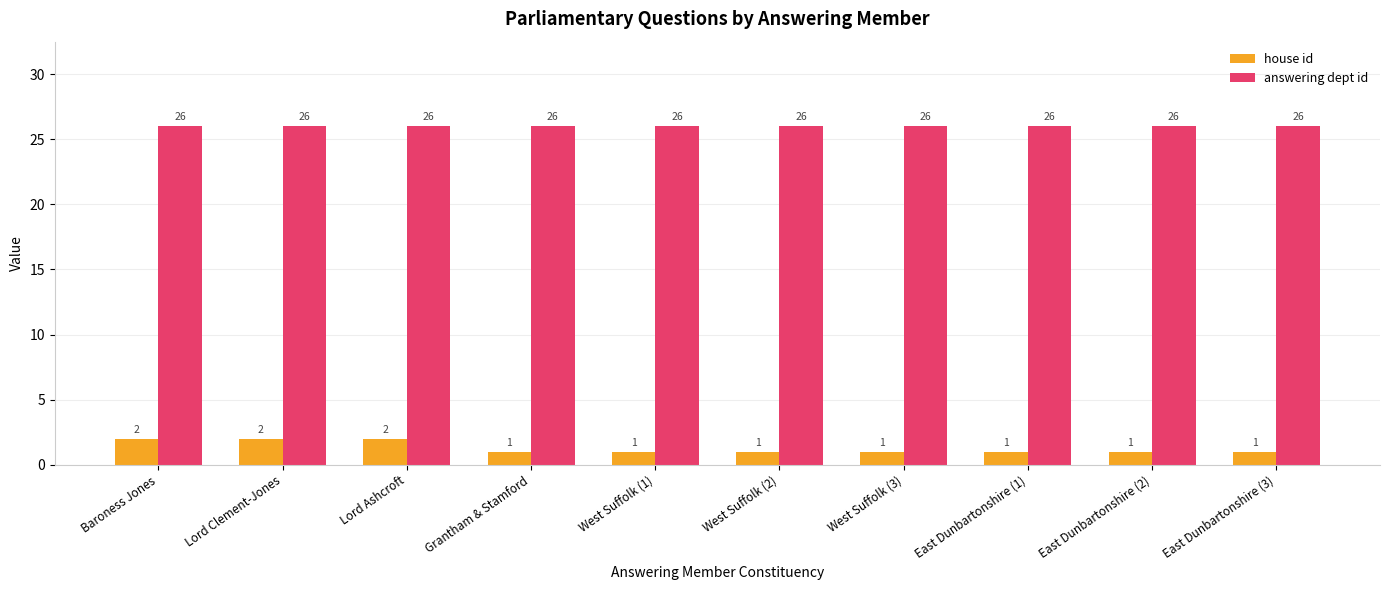

How many bars are there in total?

20